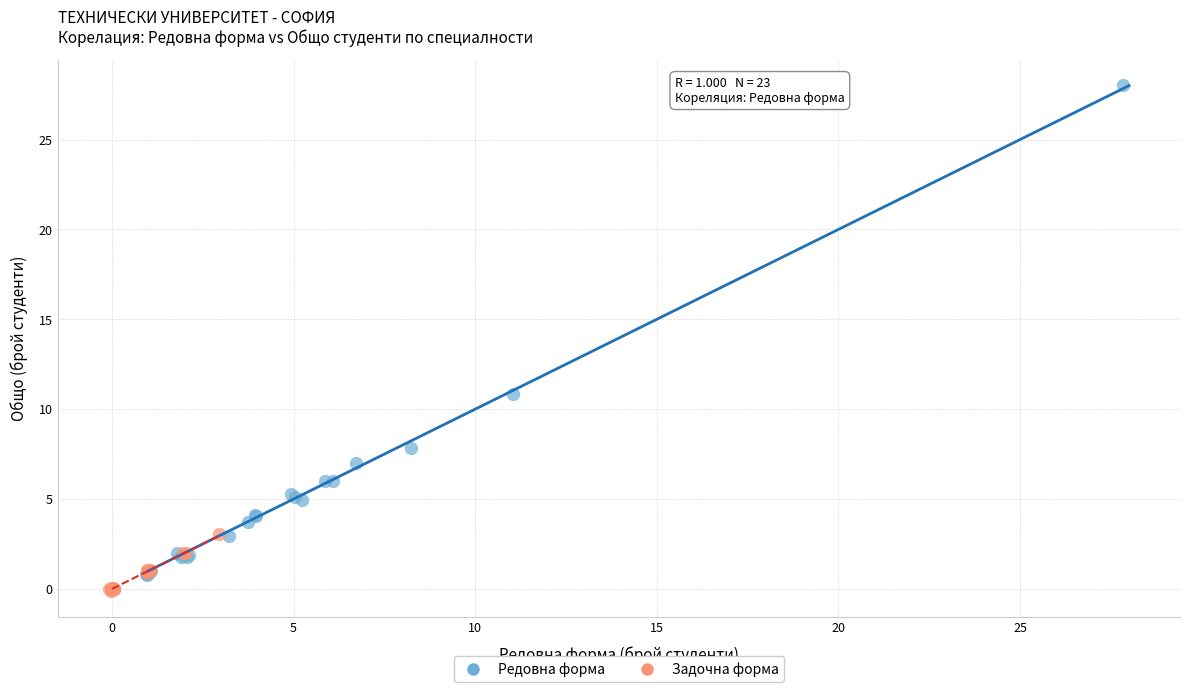

What are all the series names shown in the legend?

Редовна форма, Задочна форма